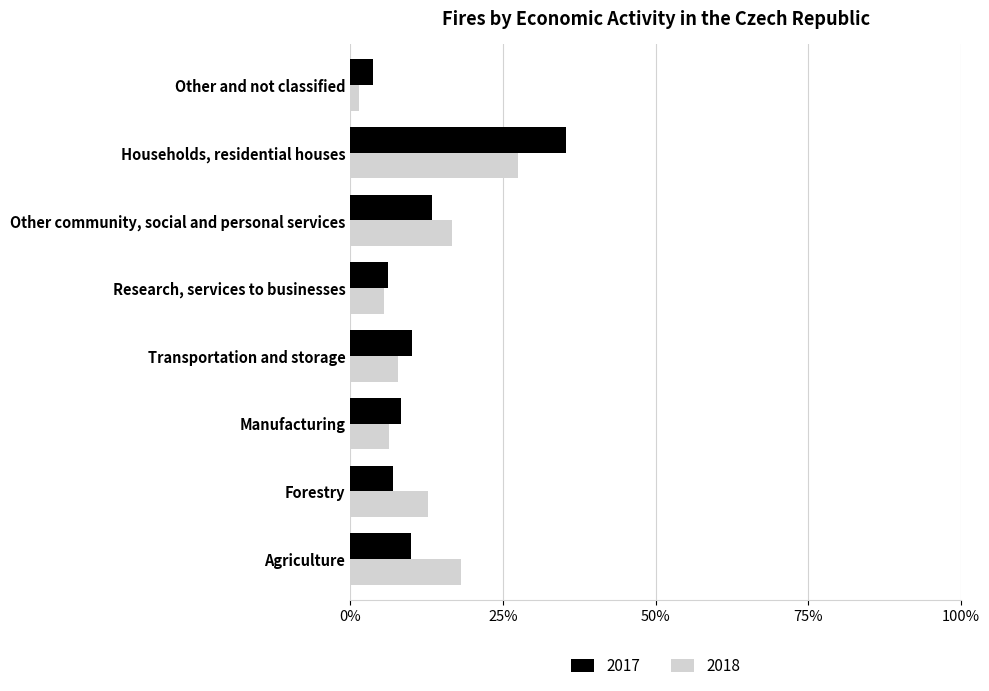

Reading right to left, extract all data points from this chart.

2017: Other and not classified=0.0	Households, residential houses=0.4	Other community, social and personal services=0.1	Research, services to businesses=0.1	Transportation and storage=0.1	Manufacturing=0.1	Forestry=0.1	Agriculture=0.1
2018: Other and not classified=0.0	Households, residential houses=0.3	Other community, social and personal services=0.2	Research, services to businesses=0.1	Transportation and storage=0.1	Manufacturing=0.1	Forestry=0.1	Agriculture=0.2